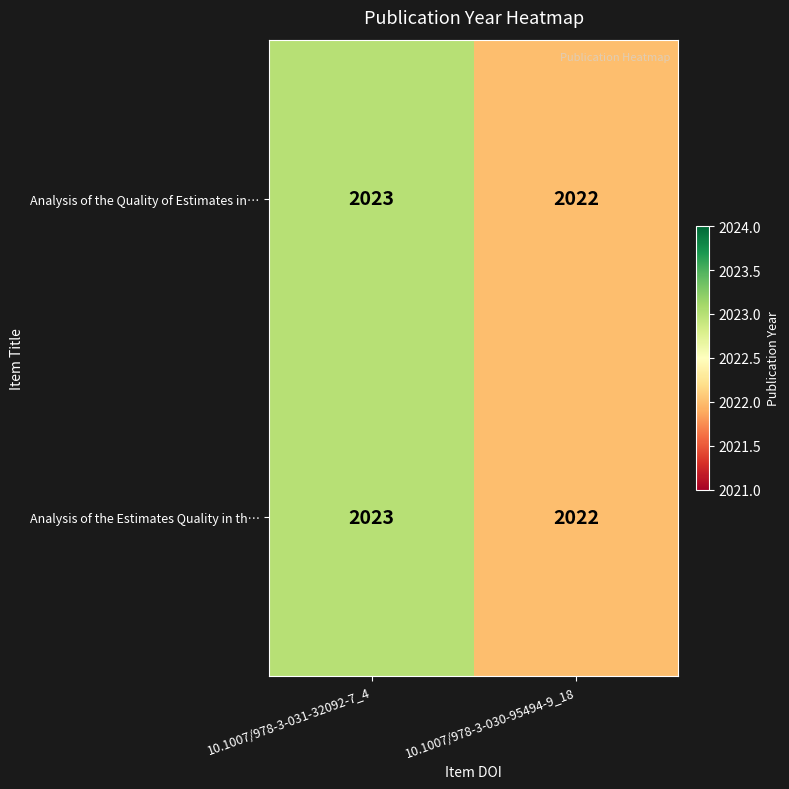

Which label corresponds to the largest value in the chart?

10.1007/978-3-031-32092-7_4